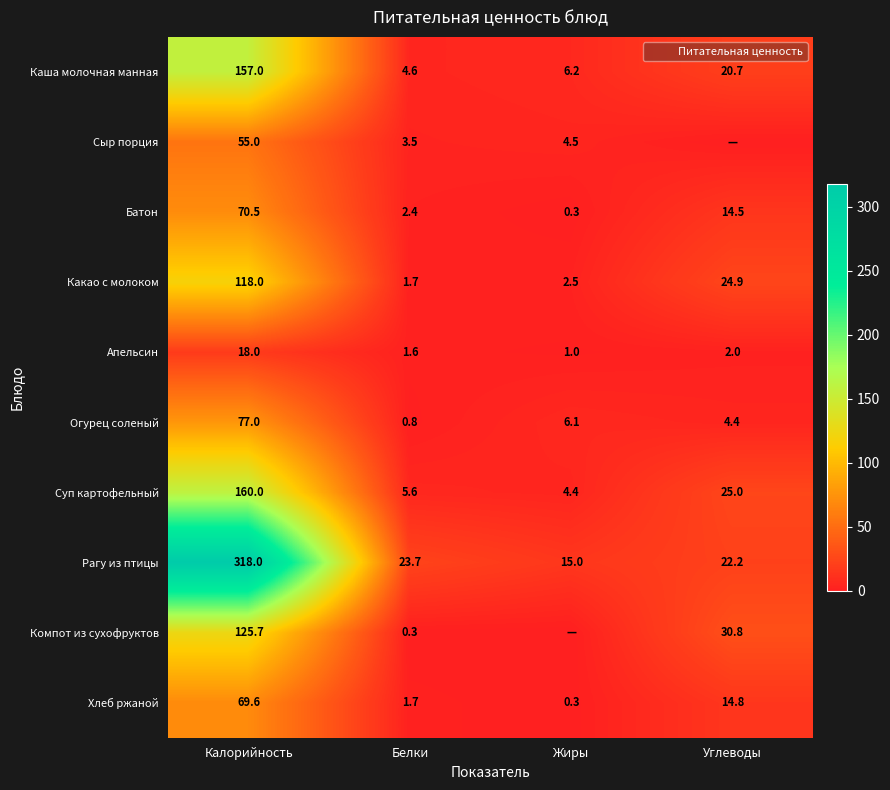

At which label does Компот из сухофруктов first exceed 30?

Калорийность